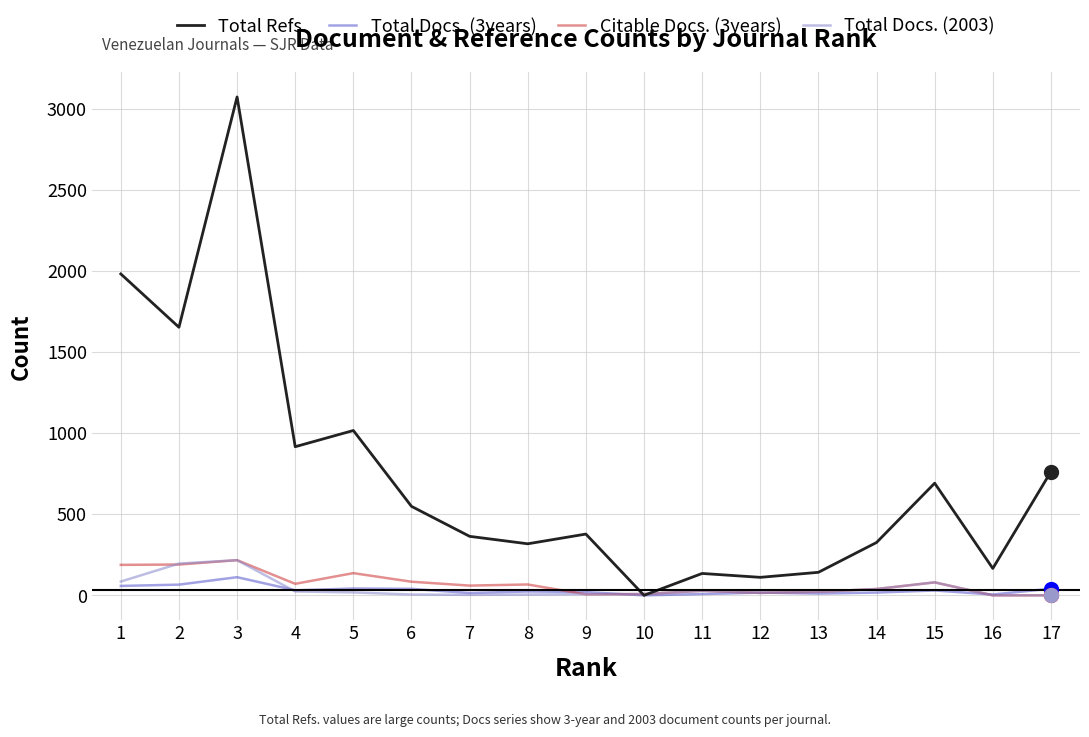

What is the maximum value shown in the chart?

3075